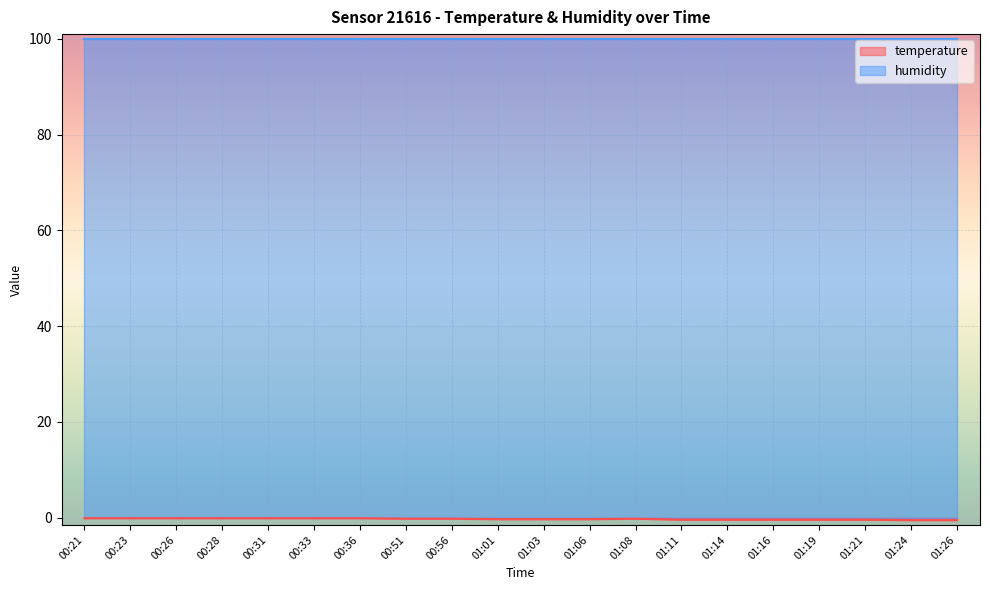

The value at 01:16 is -0.6. True or false?

False